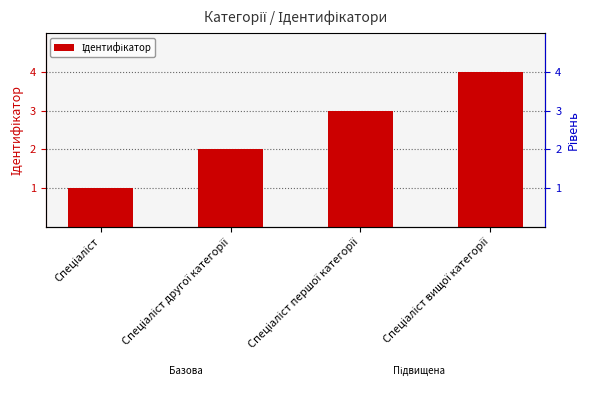

List the labels in order of value, smallest first.

Спеціаліст, Спеціаліст другої категорії, Спеціаліст першої категорії, Спеціаліст вищої категорії